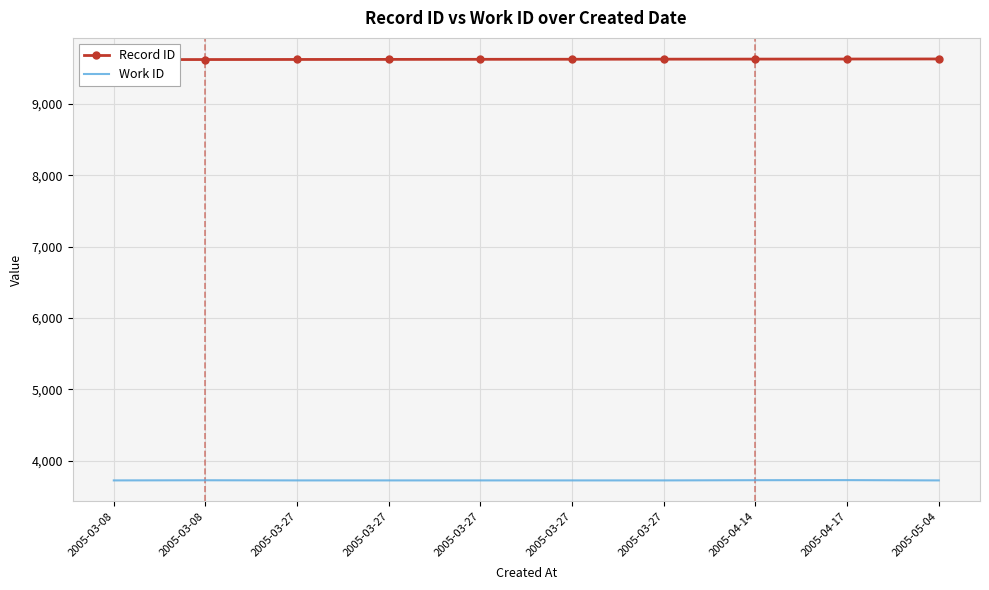

What is the value of the Record ID point at the 9th from the left?

9632